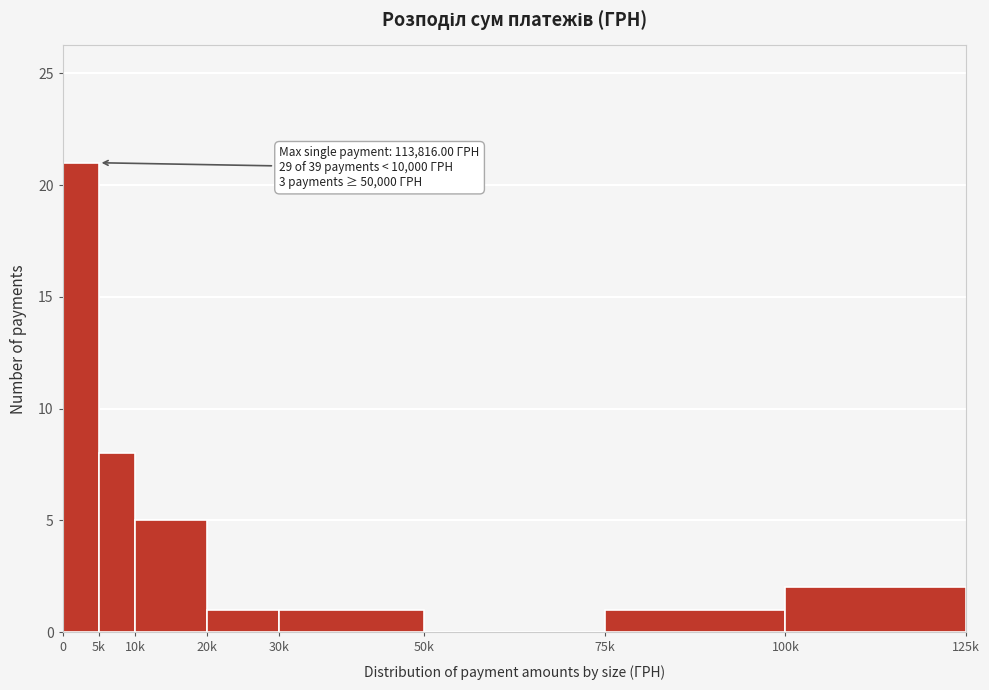

Reading left to right, what are all the values shown in this chart?

0=21	5k=8	10k=5	20k=1	30k=1	50k=0	75k=1	100k=2